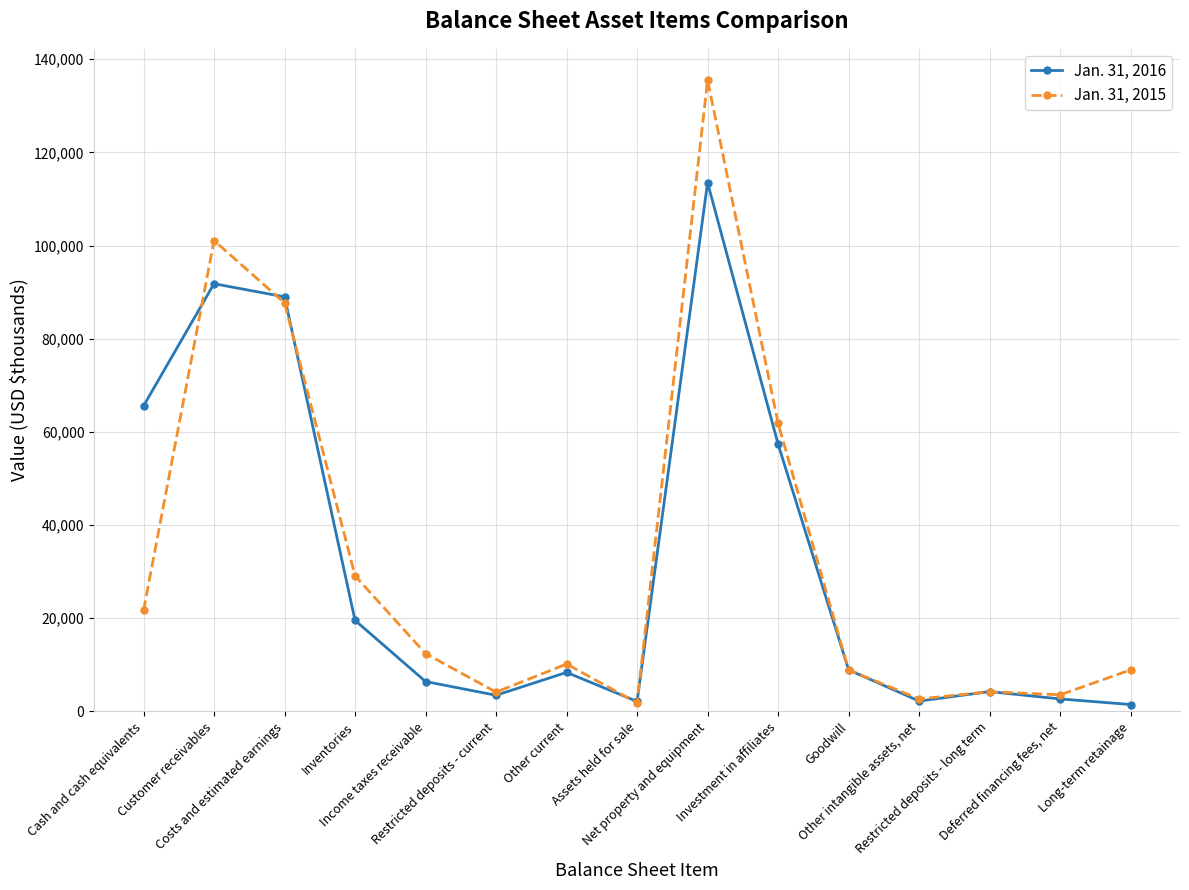

What is the sum of the Jan. 31, 2016 values at Goodwill and Other intangible assets, net?

11134